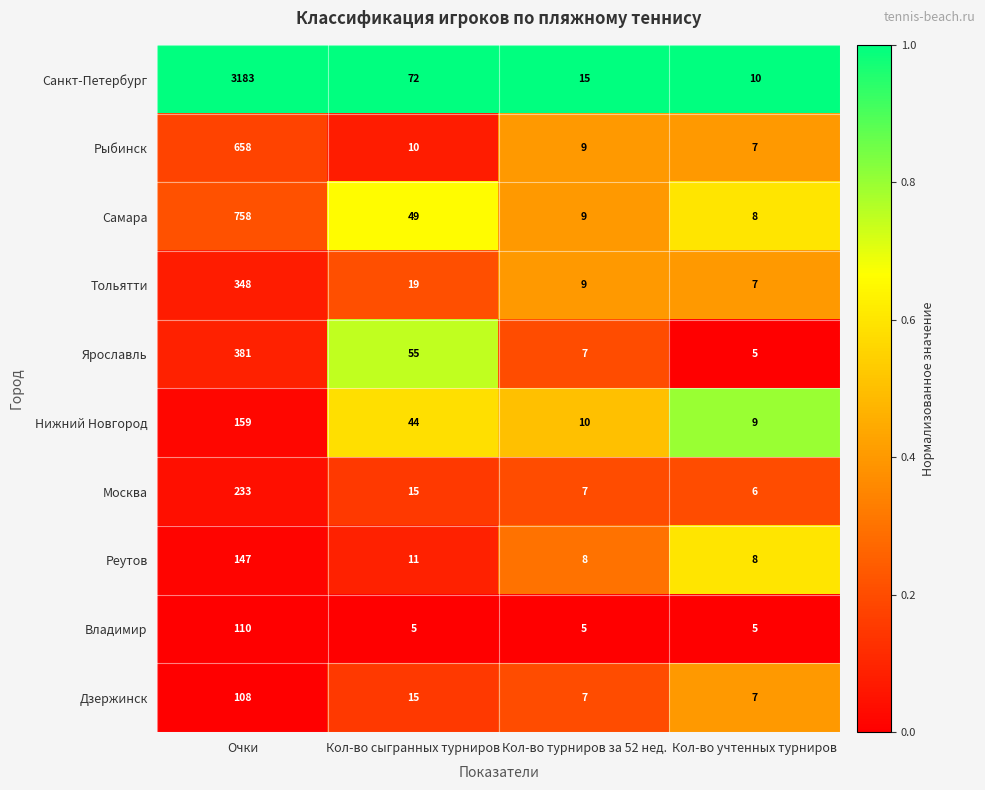

At which label is Дзержинск closest to 57?

Кол-во сыгранных турниров